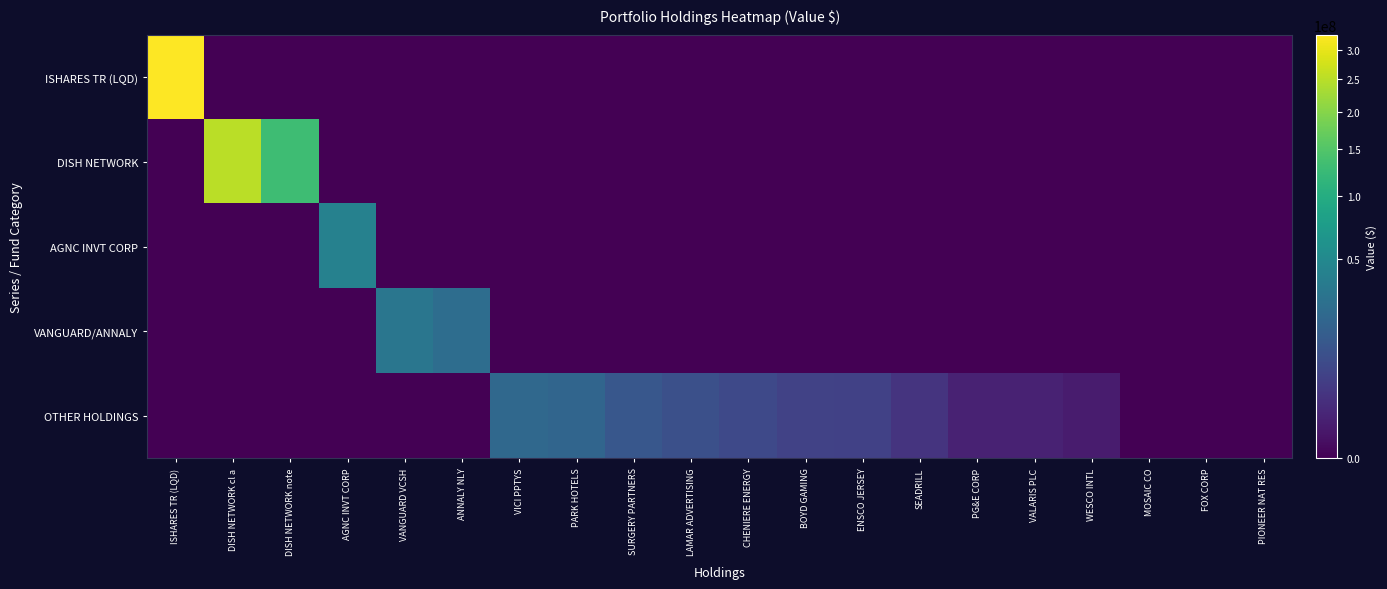

Which series has the largest total across all categories?

DISH NETWORK